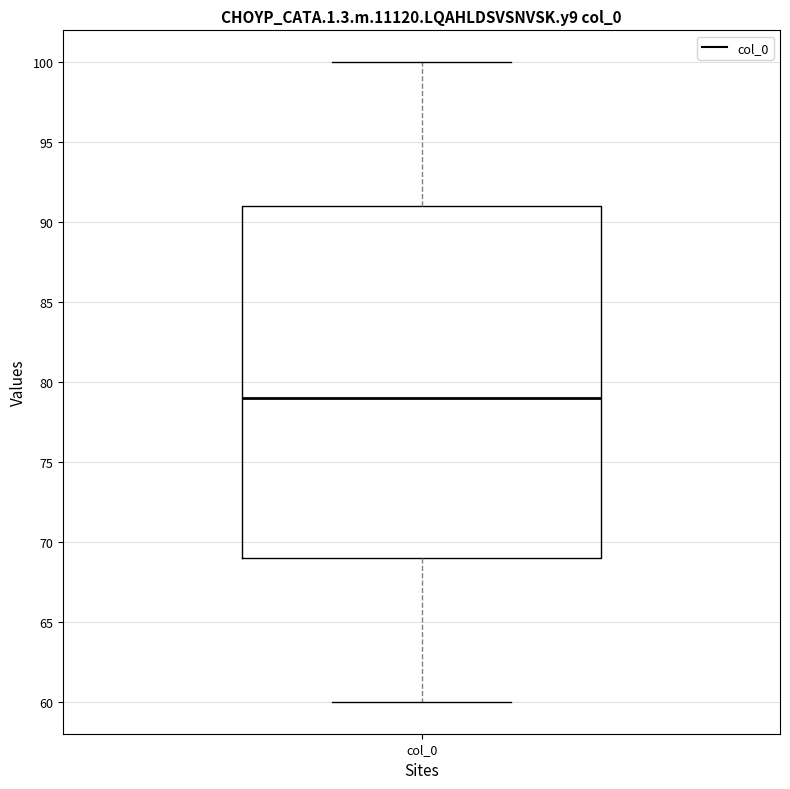

Where is the lower edge of the box for col_0 on the y-axis? The values are not printed on the chart, so give them approximately, as read against the axis.

69